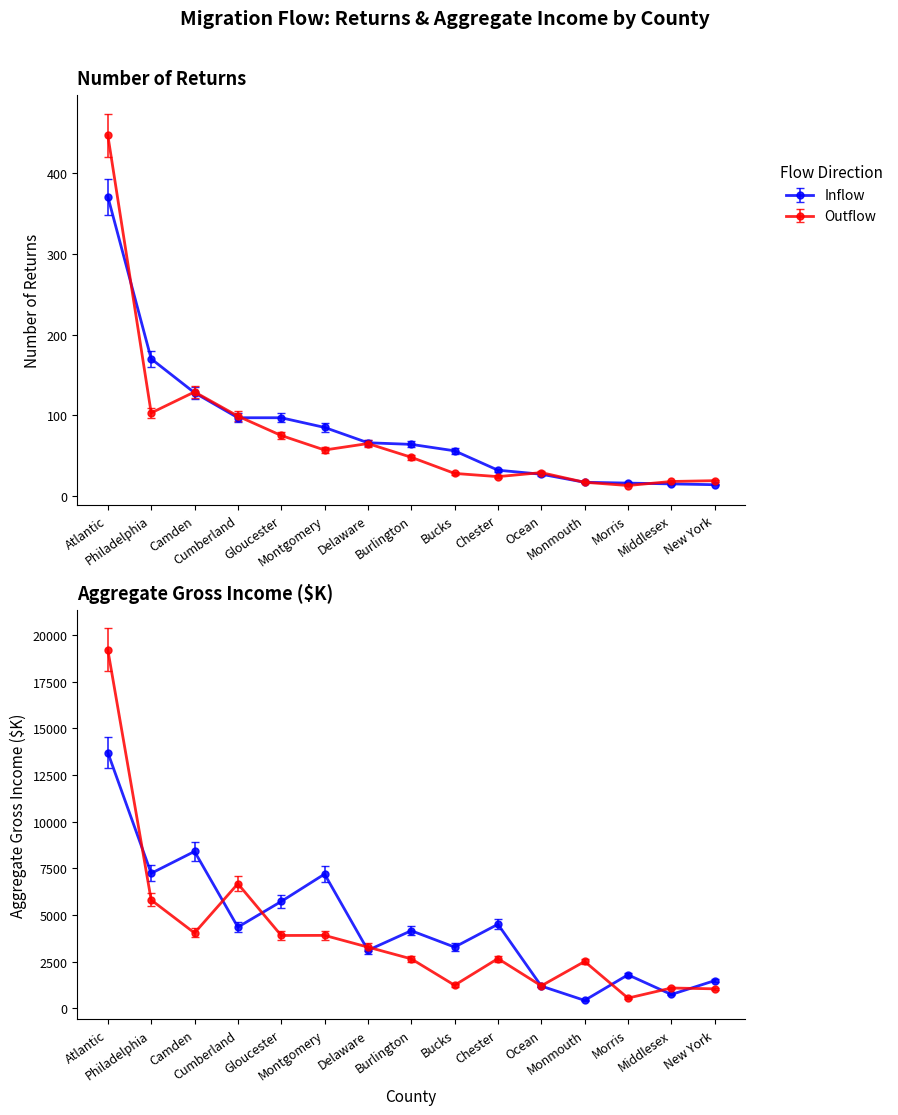

True or false: Inflow Returns and Outflow Returns cross at least once.

True